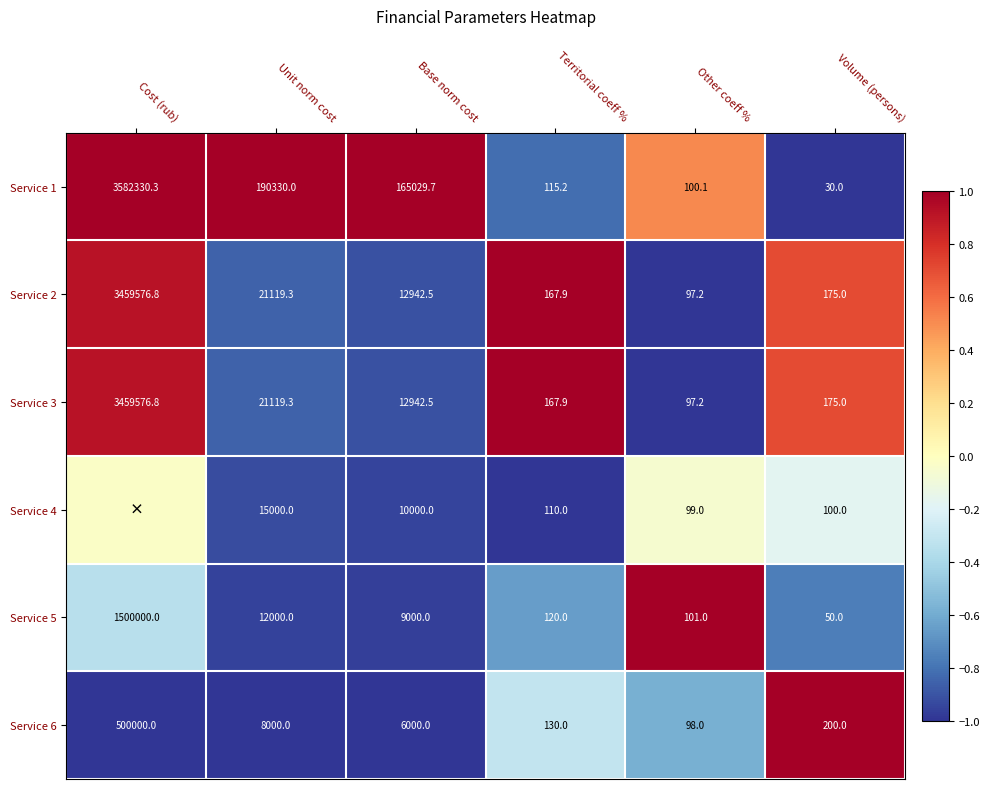

At which label does Service 6 first exceed 6000?

Cost (rub)